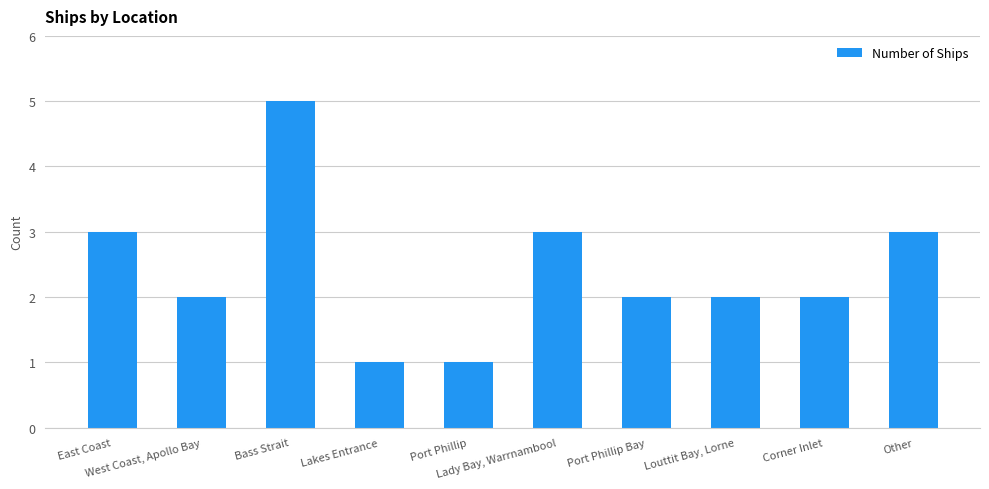

What is the value of the 5th bar from the left?

1